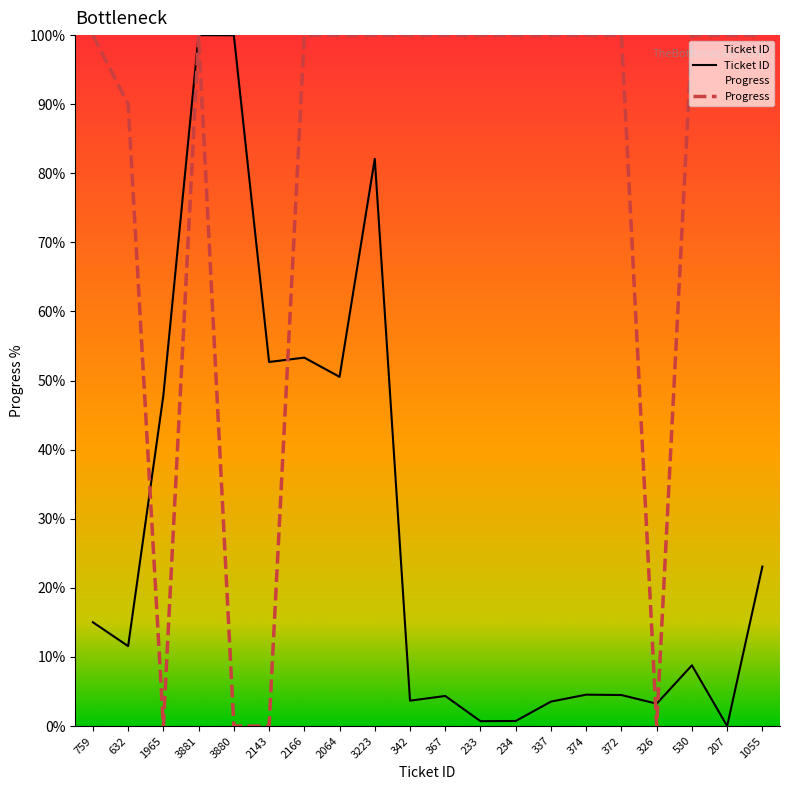

Where is the first local maximum for Ticket ID?

3881